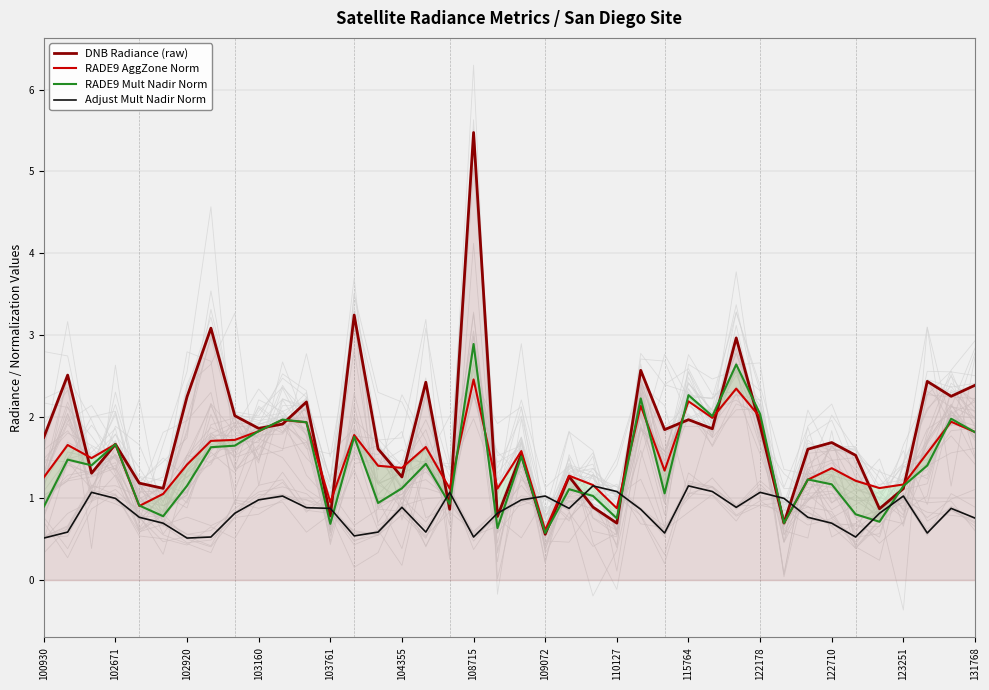

In Adjust Mult Nadir Norm, how many points are lower than both neighbors (excluding endpoints)?

9